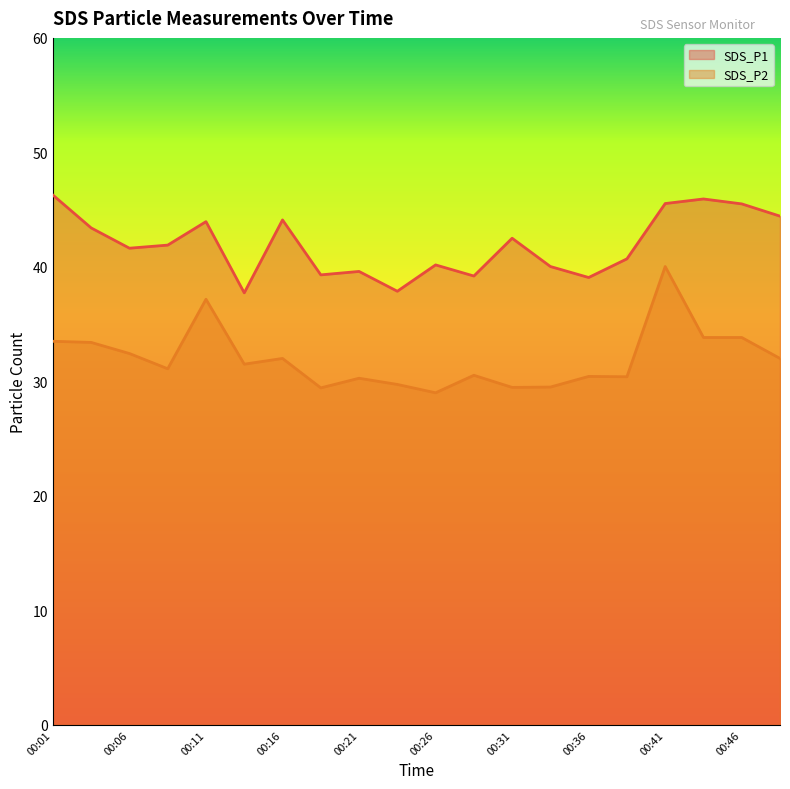

True or false: SDS_P2 and SDS_P1 intersect in this chart.

False